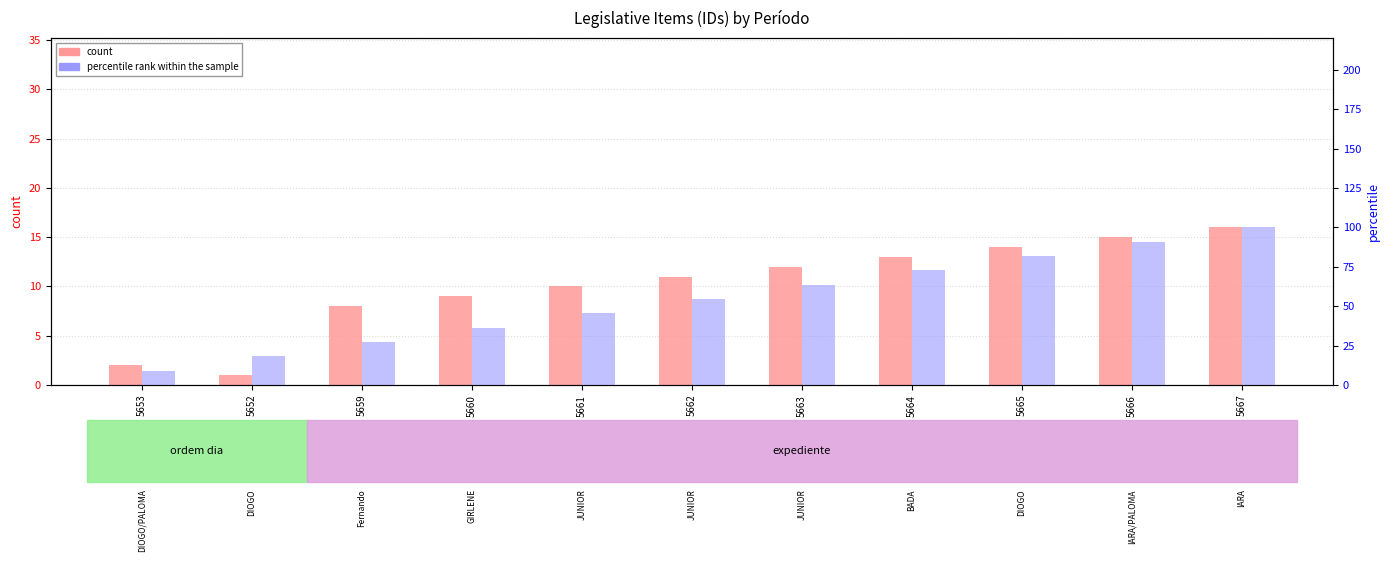

True or false: count has a value of 10.0 at 5661.

True